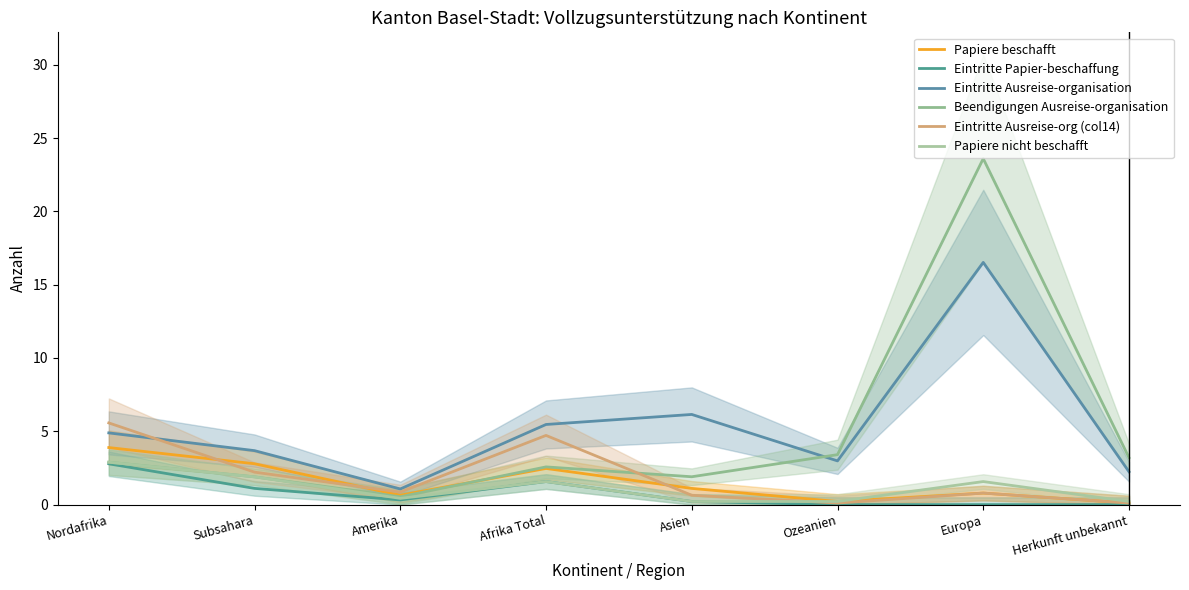

What is the total value across all series at Nordafrika?

22.9